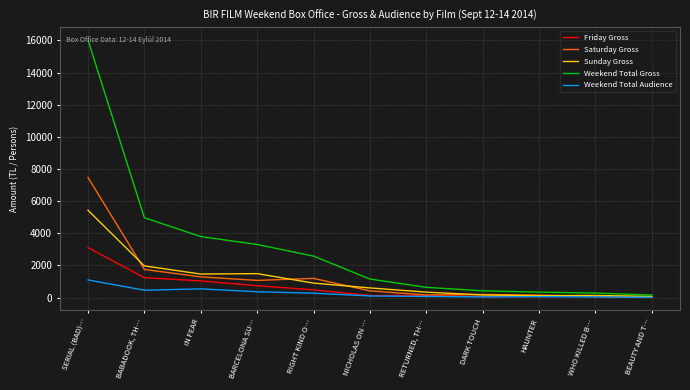

True or false: Weekend Total Gross has more than 1 points higher than both neighbors.

False